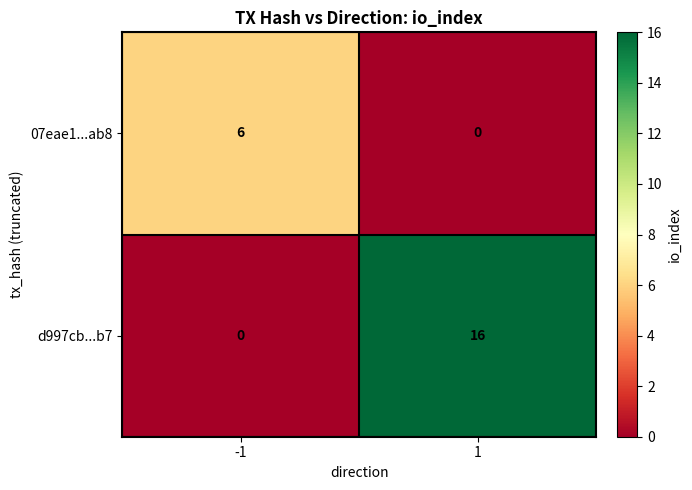

List the series in order of their overall mean, lowest first.

07eae1...ab8, d997cb...b7